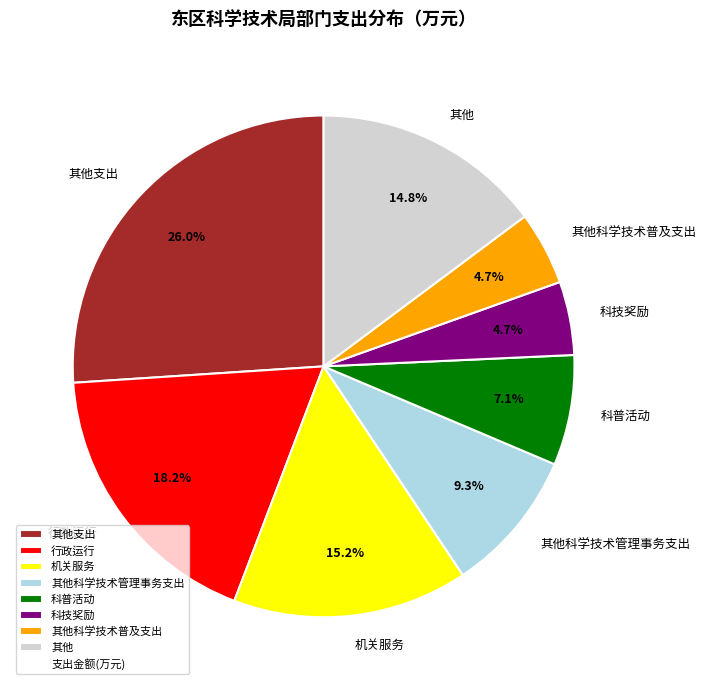

Combined, what portion of the pie is 机关服务 and 其他?

30.0%